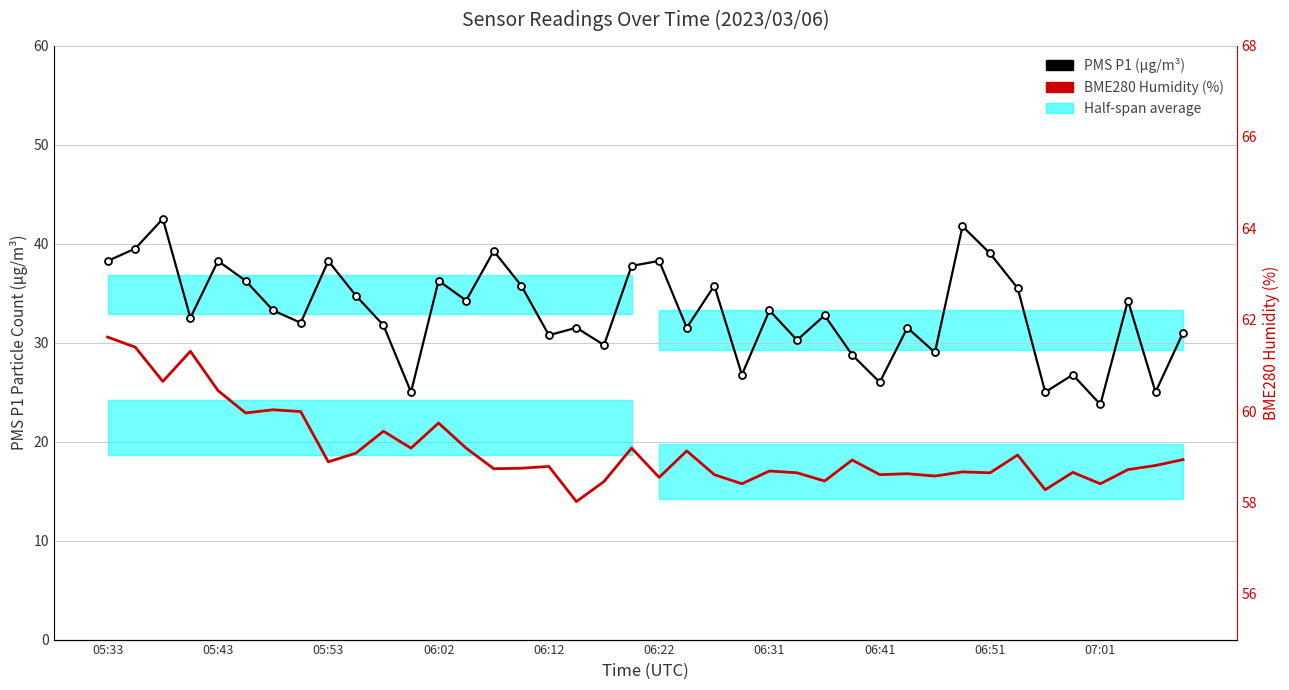

Reading left to right, what are all the values shown in this chart?

PMS P1 (μg/m³): 38.2	39.5	42.5	32.5	38.2	36.2	33.2	32.0	38.2	34.8	31.8	25.0	36.2	34.2	39.2	35.8	30.8	31.5	29.8	37.8	38.2	31.5	35.8	26.8	33.2	30.2	32.8	28.8	26.0	31.5	29.0	41.8	39.0	35.5	25.0	26.8	23.8	34.2	25.0	31.0
BME280 Humidity (%): 61.6	61.4	60.6	61.3	60.5	60.0	60.0	60.0	58.9	59.1	59.6	59.2	59.7	59.2	58.7	58.8	58.8	58.0	58.5	59.2	58.5	59.1	58.6	58.4	58.7	58.6	58.5	58.9	58.6	58.6	58.6	58.7	58.6	59.0	58.3	58.7	58.4	58.7	58.8	58.9